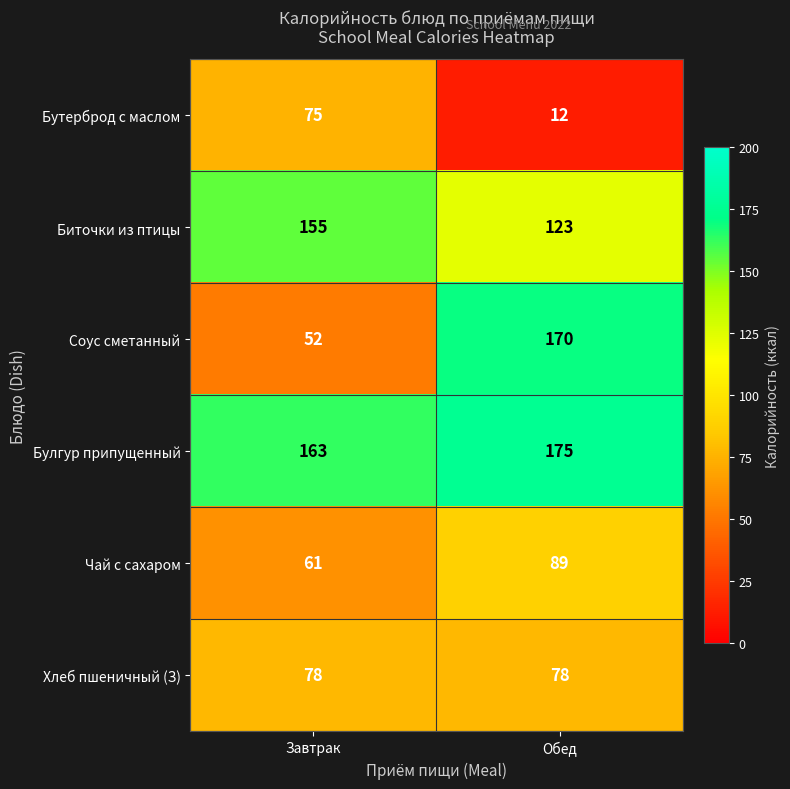

Which series has the largest range (max minus min)?

Соус сметанный